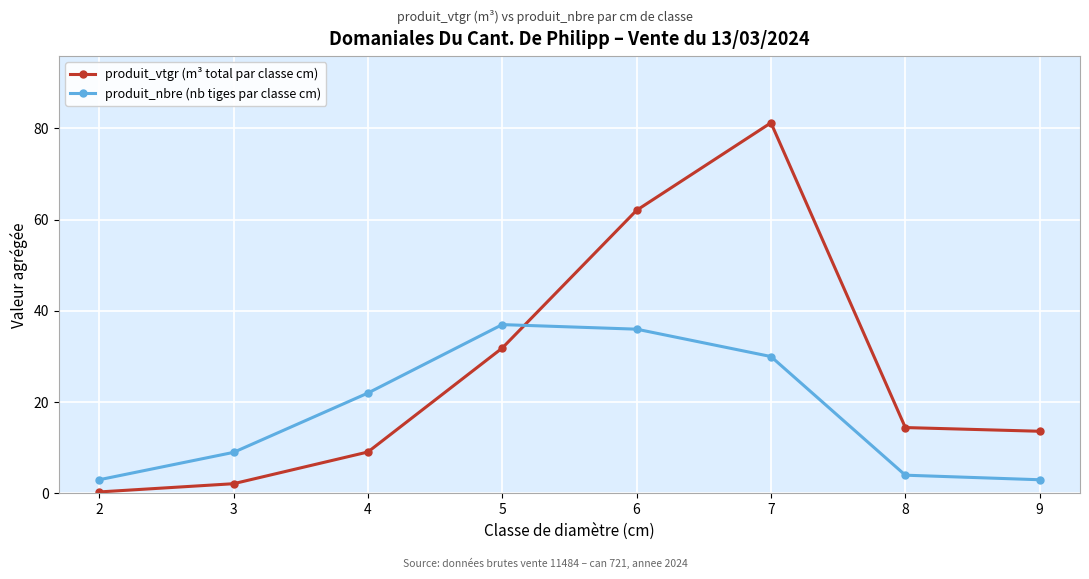

What is the difference between the produit_vtgr (m³ total par classe cm) values at 5 and 2?

31.5